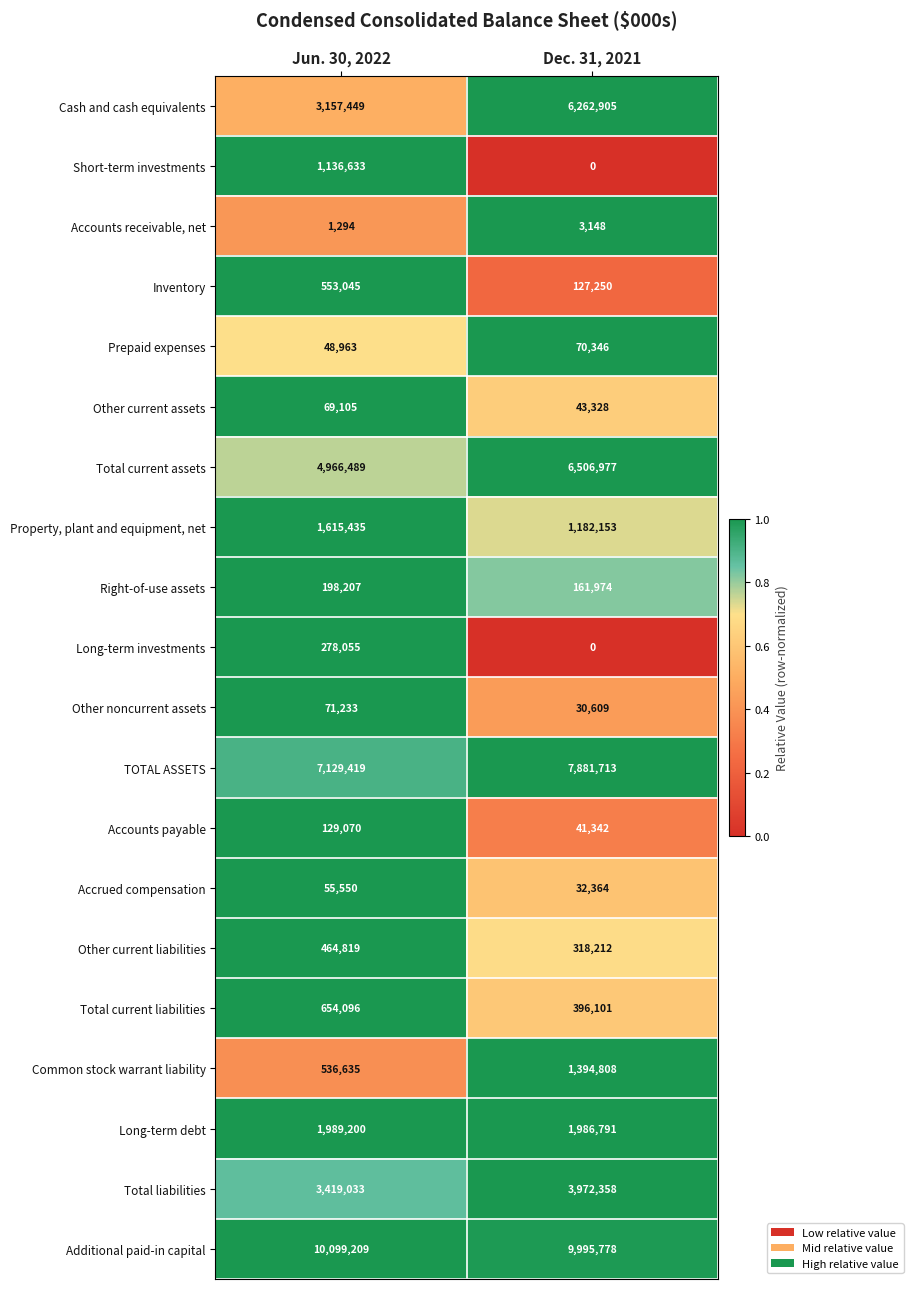

What is the sum of the Accrued compensation values at Jun. 30, 2022 and Dec. 31, 2021?

87914